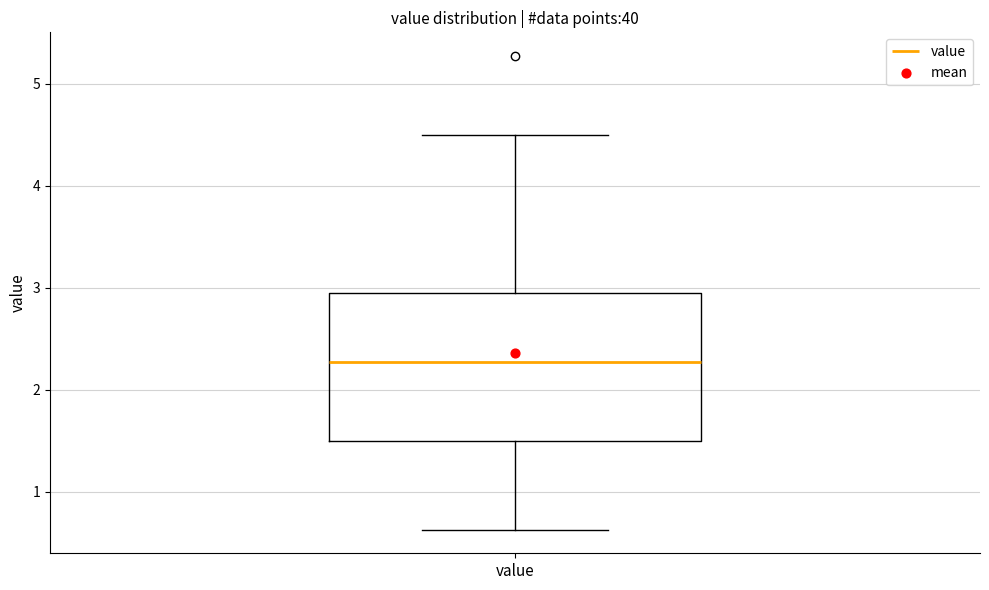

Read this box plot against the y-axis: the position of the median line, the range covered by the box, and the ends of both whiskers. The values are not printed on the chart, so give them approximately, as read against the axis.

median 2.3, box 1.5 to 2.9, whiskers 0.6 to 4.5